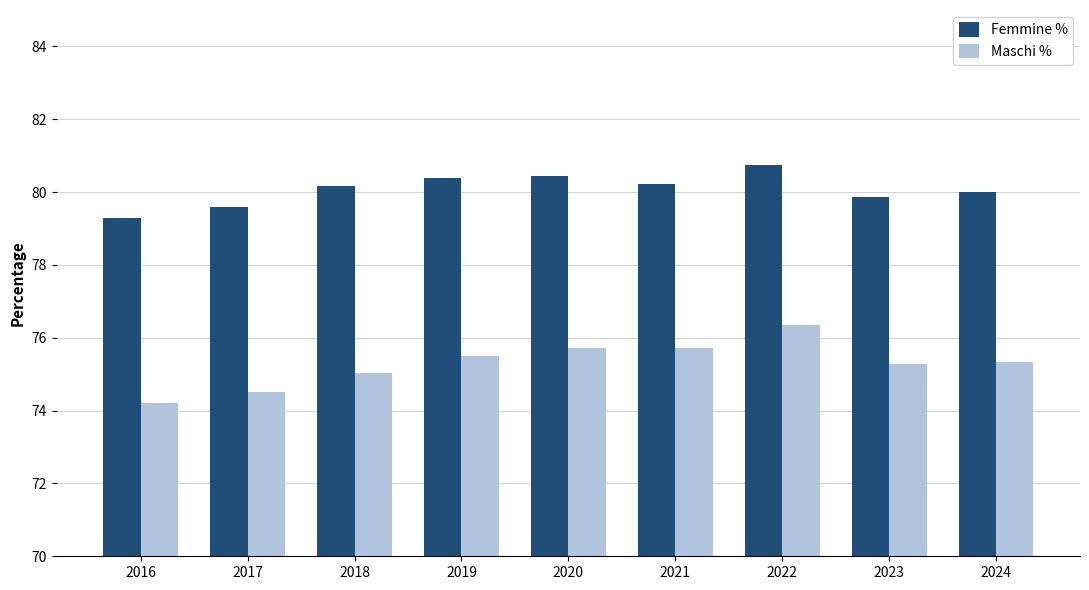

What is the maximum value shown in the chart?

80.8